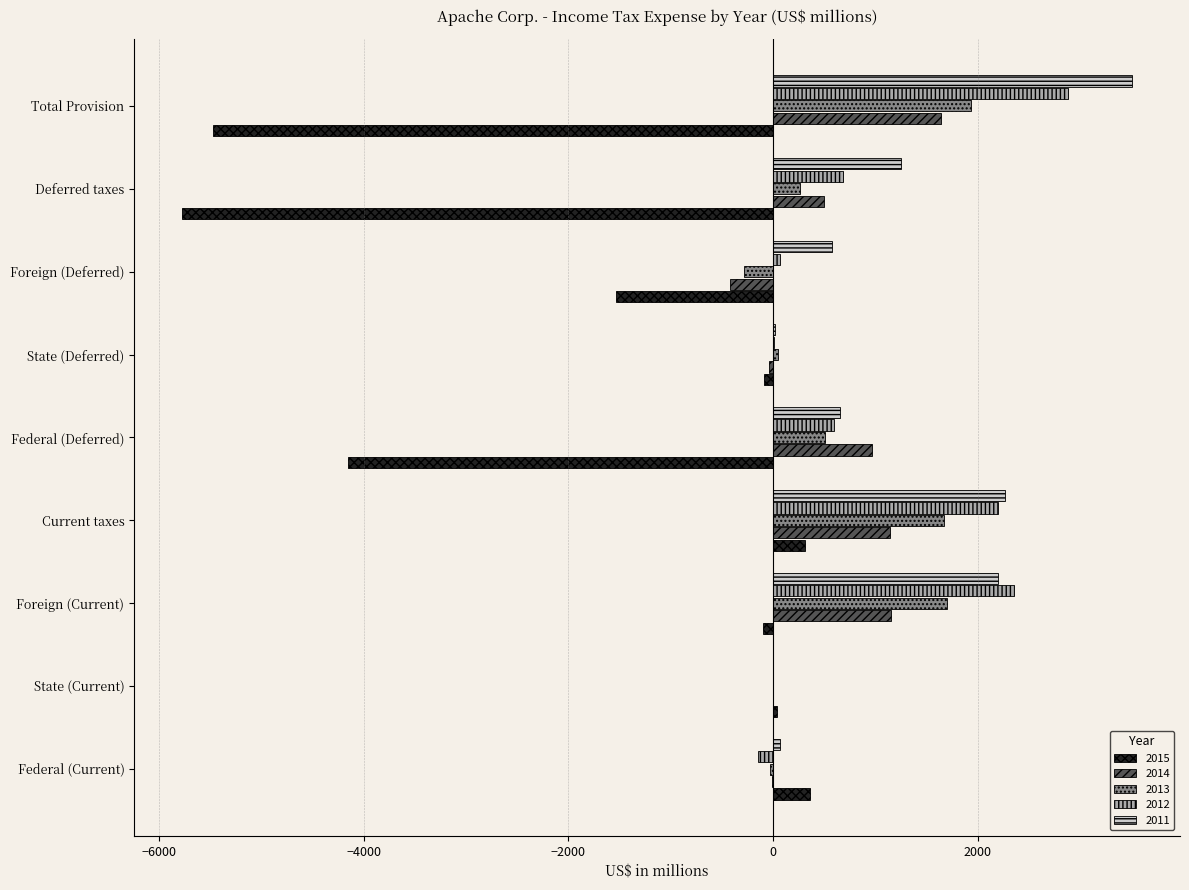

What is the sum of all 2014 values?

4911